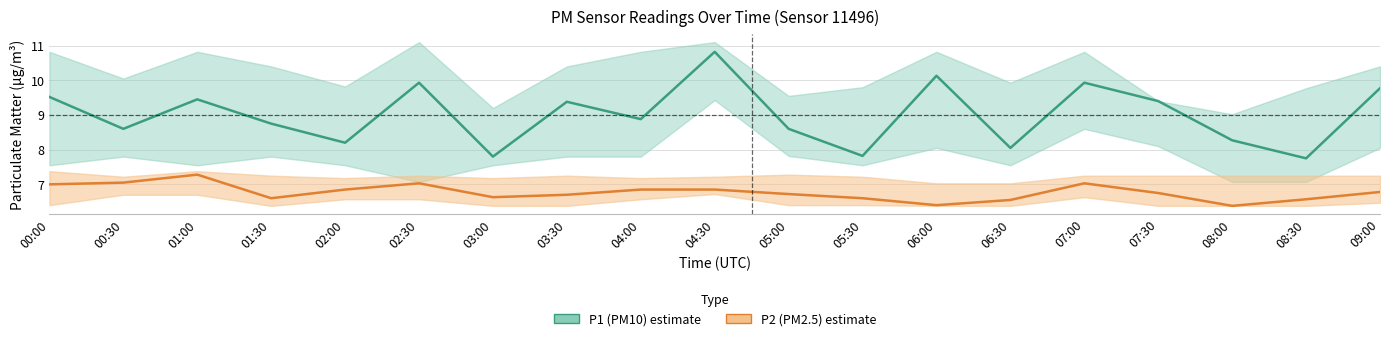

True or false: P2 (PM2.5) and P1 (PM10) cross at least once.

False